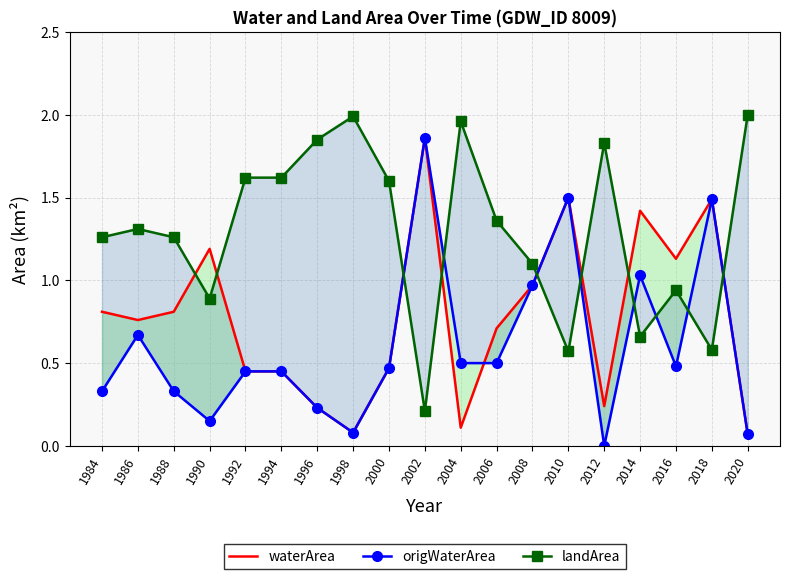

The waterArea series shows 0.6 at 1992. True or false?

False